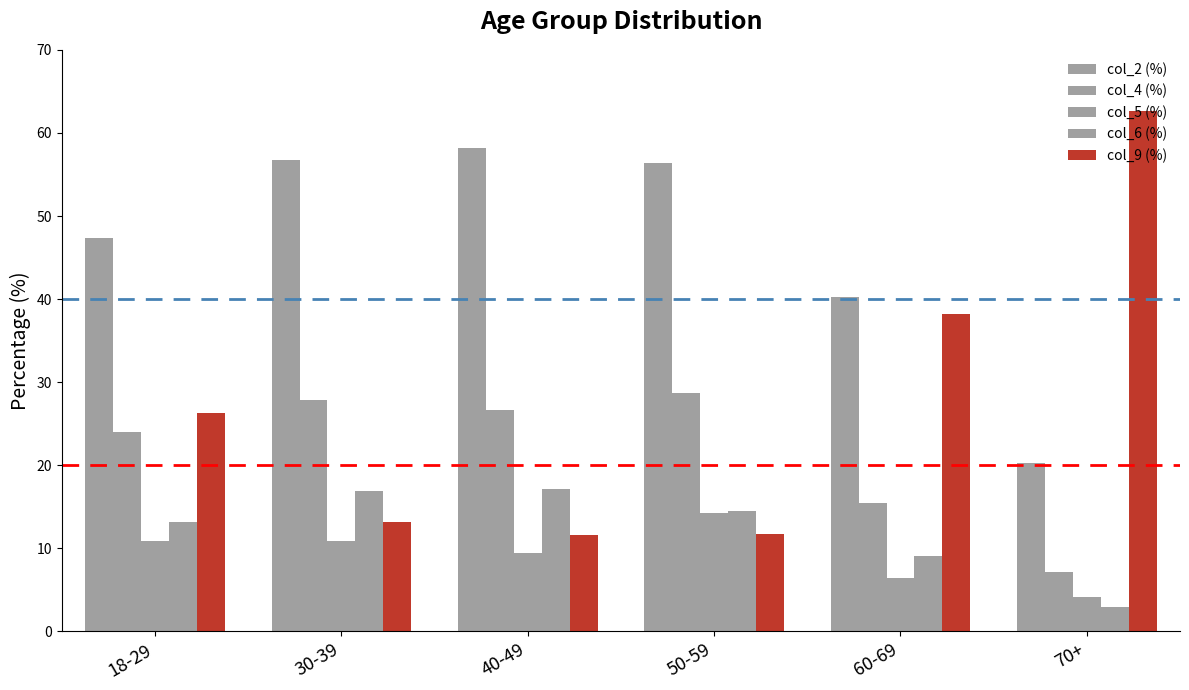

List the labels in order of col_5 (%) value, smallest first.

70+, 60-69, 40-49, 18-29, 30-39, 50-59